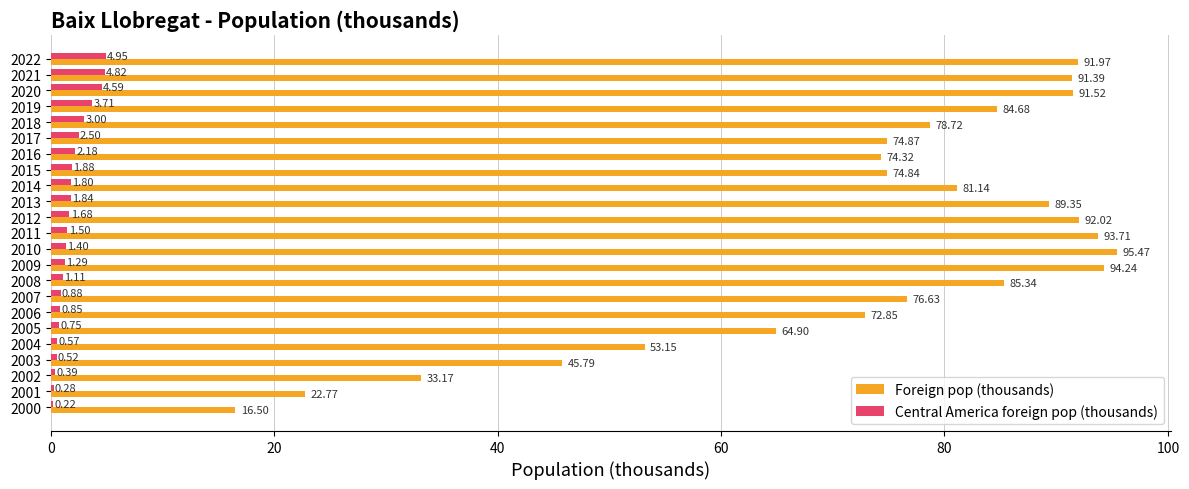

Count the number of categories in the chart.

23